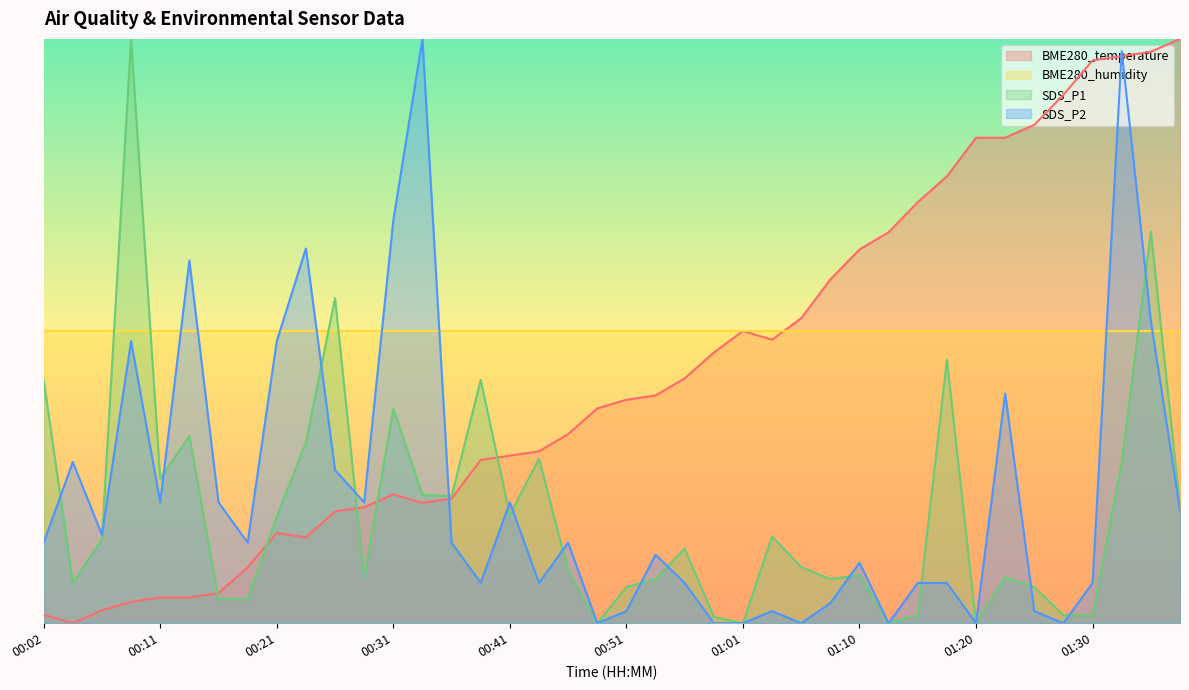

Which series changed the most between 00:26 and 01:25?

BME280_temperature